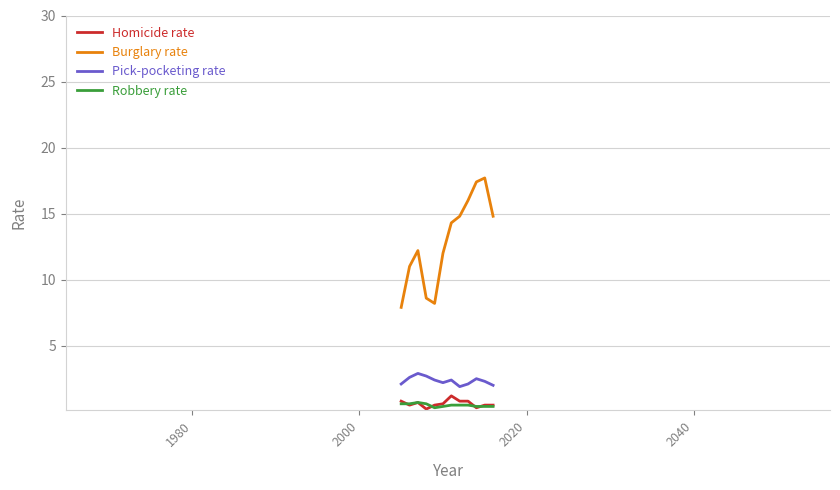

What are all the series names shown in the legend?

Homicide rate, Burglary rate, Pick-pocketing rate, Robbery rate